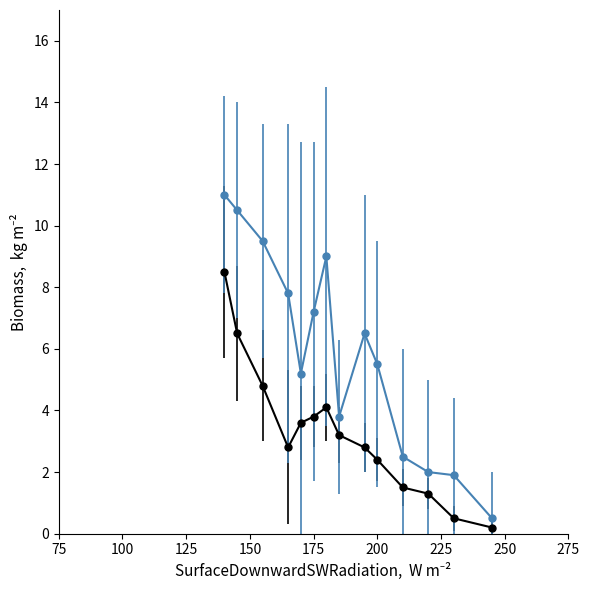

What is the greatest value displayed?

11.0